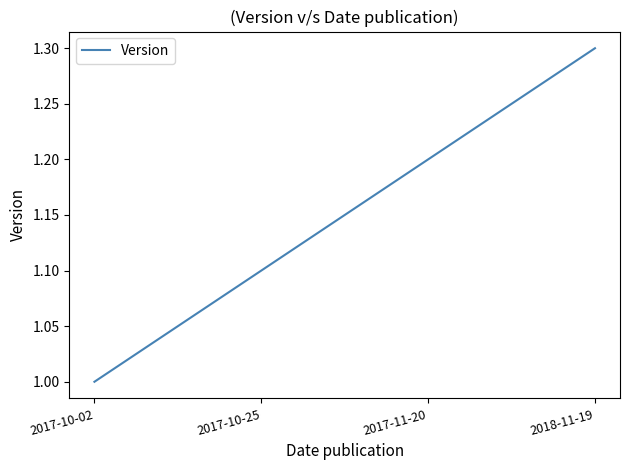

What is the change in value from 2017-10-02 to 2018-11-19?

+0.3